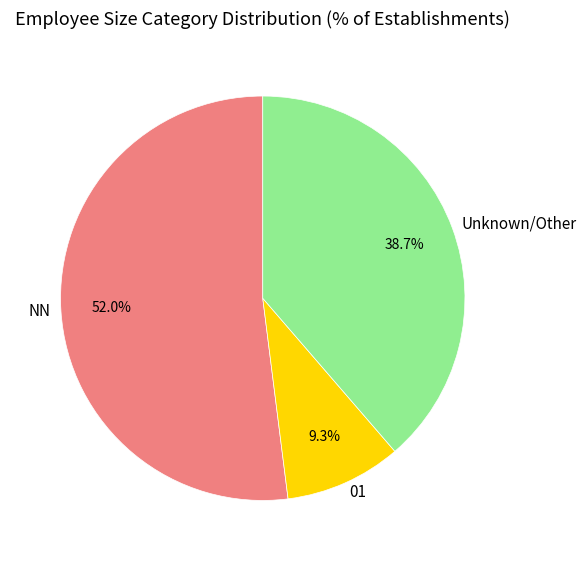

Rank the categories by value from lowest to highest.

01, Unknown/Other, NN